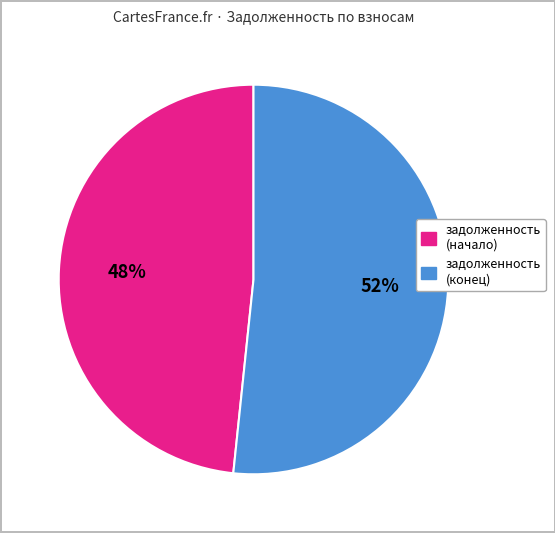

Is there any slice that represents more than half of the pie?

Yes